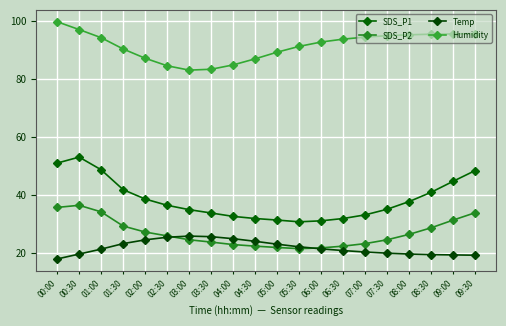

Is the value of Humidity at 09:00 greater than the value of SDS_P1 at 04:30?

Yes